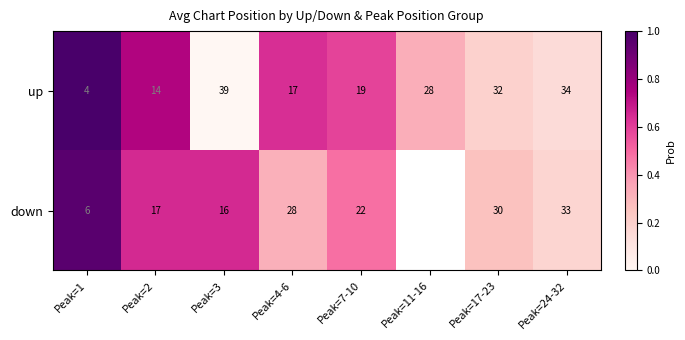

At Peak=7-10, list the series in order from largest to smallest.

down, up